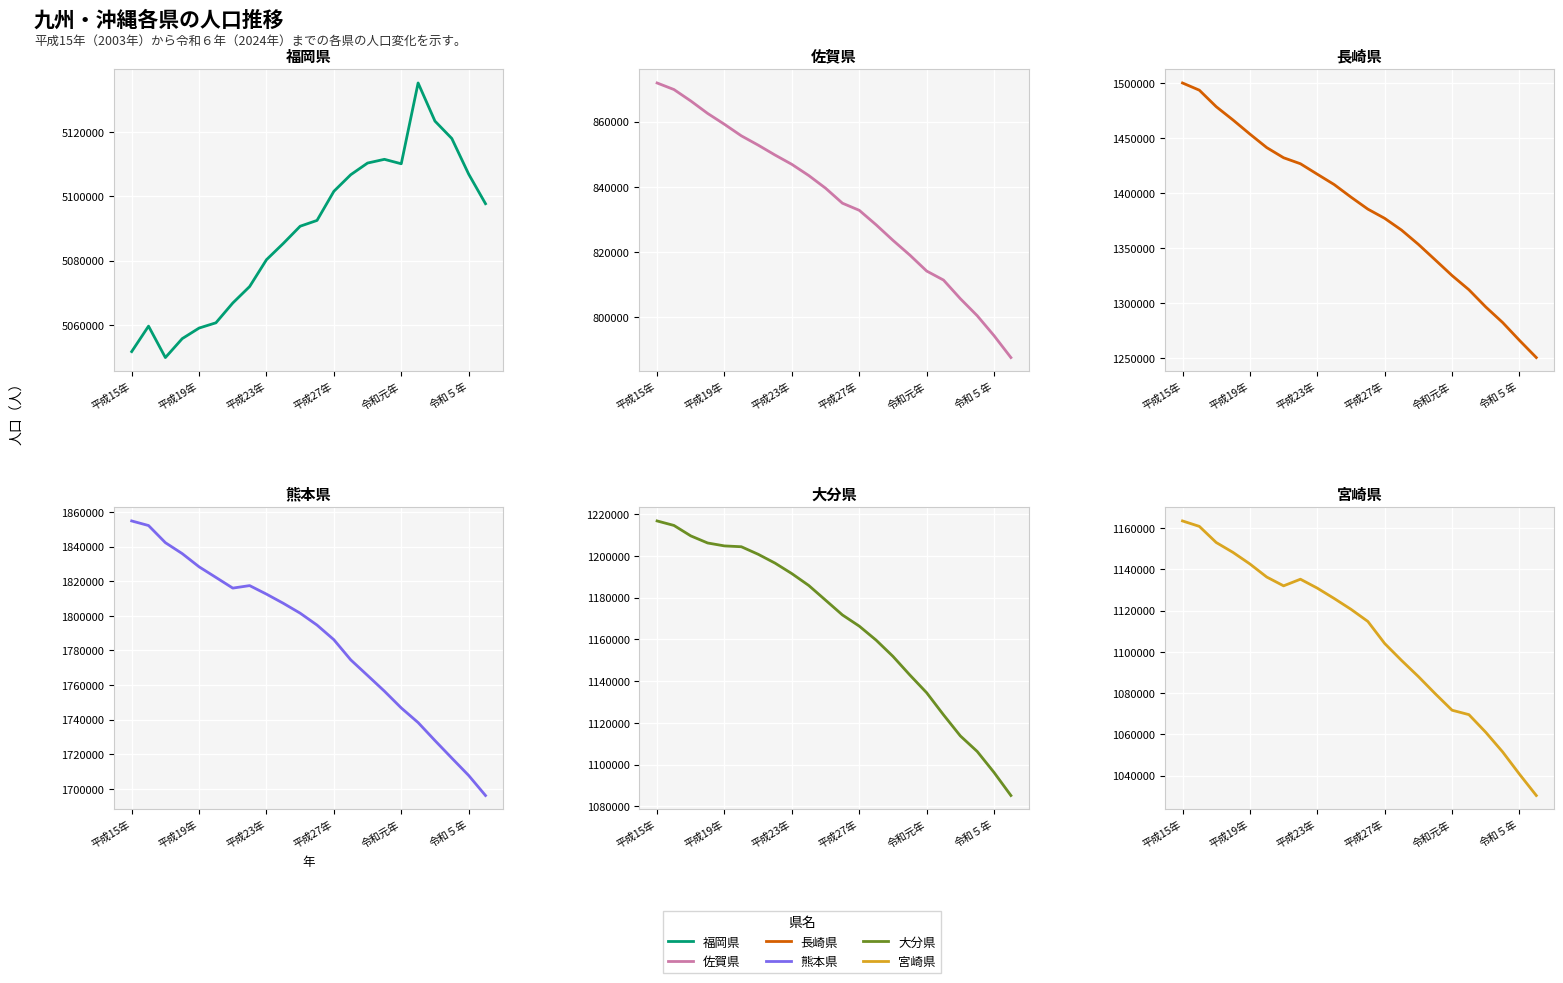

At 令和５年, list the series in order from largest to smallest.

福岡県, 熊本県, 長崎県, 大分県, 宮崎県, 佐賀県